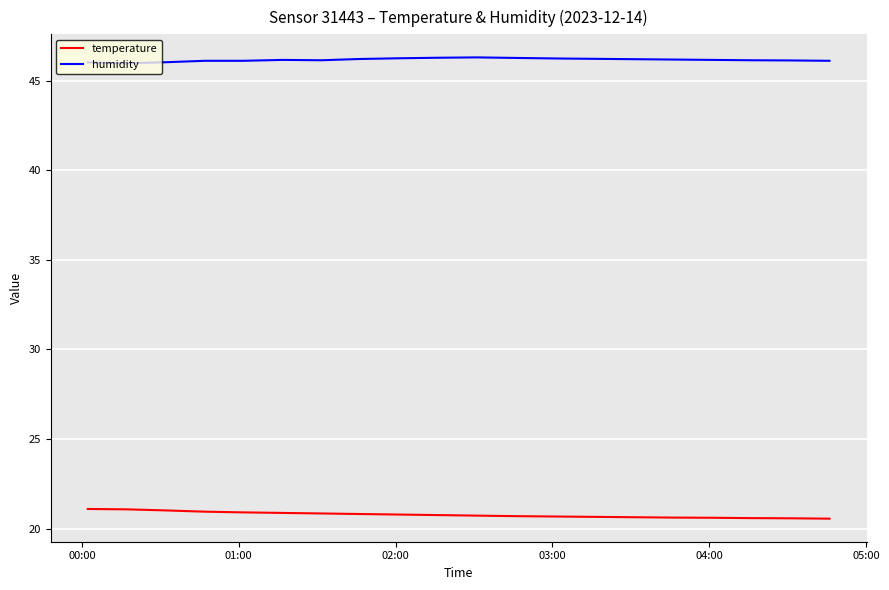

What are all the series names shown in the legend?

temperature, humidity